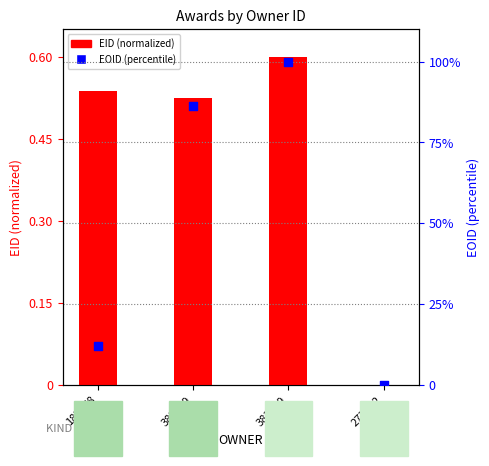

What is the total value across all series at 383219?

86.7